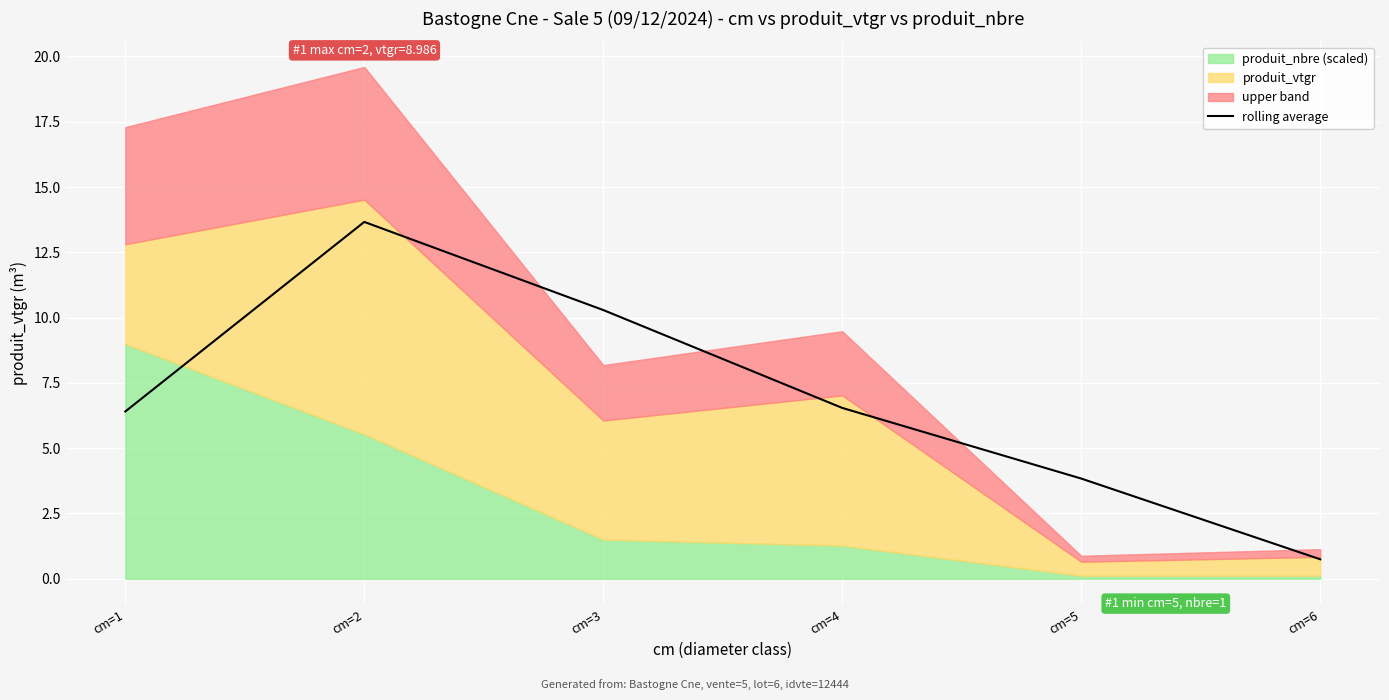

The chart shows a value of 10.3 at cm=3. True or false?

True